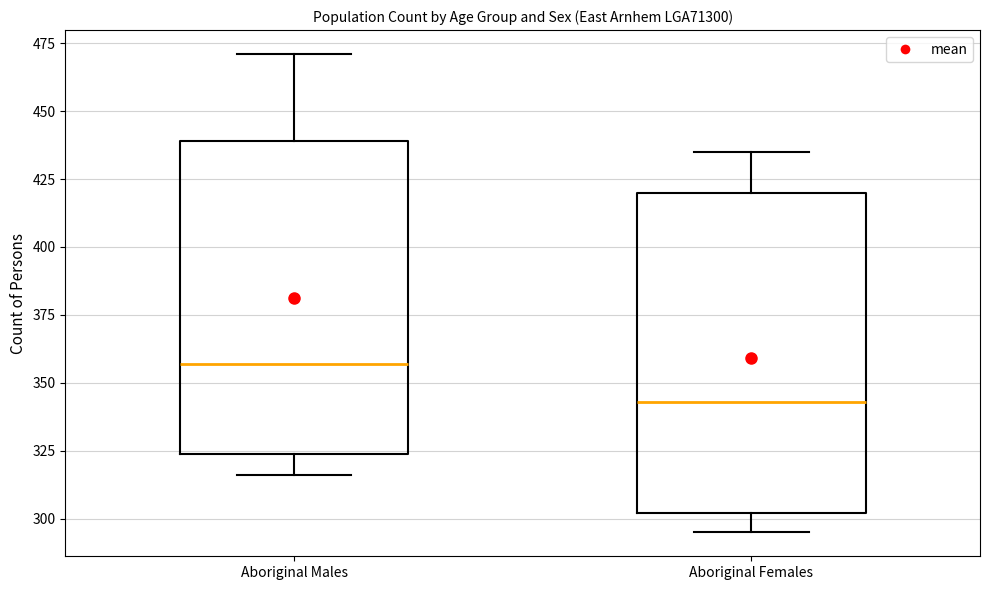

Reading left to right, read every box against the y-axis: the position of its median line, the range the box covers, and the ends of its whiskers. The values are not printed on the chart, so give them approximately, as read against the axis.

Aboriginal Males: median 355, box 325 to 440, whiskers 315 to 470
Aboriginal Females: median 345, box 300 to 420, whiskers 295 to 435